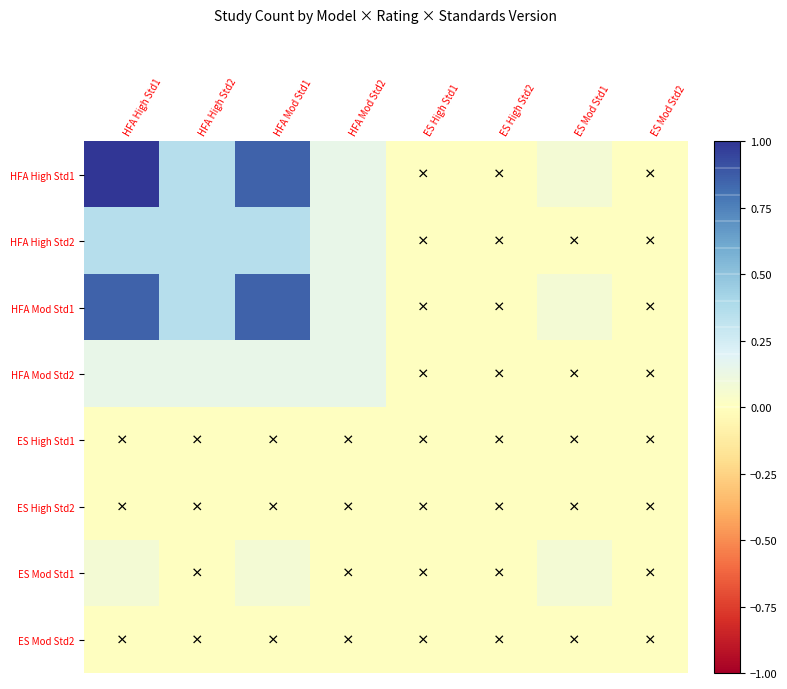

At how many categories does at least one series exceed 0?

5